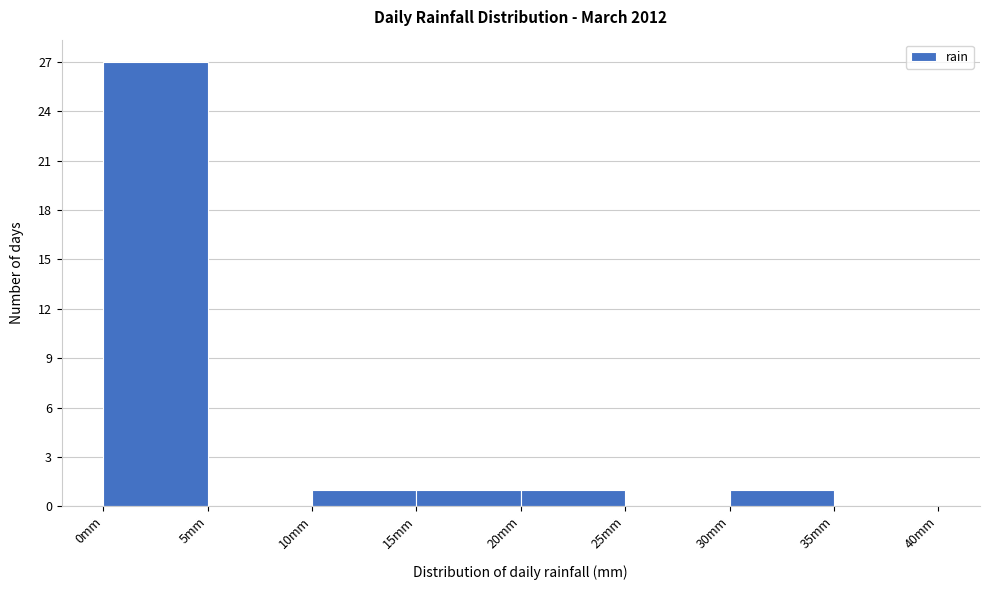

Reading left to right, list every bar in this chart as the range it spans on the x-axis followed by its height. The values are not printed on the chart, so give them approximately, as read against the axis.

0 to 5: 27
5 to 10: 0
10 to 15: 1
15 to 20: 1
20 to 25: 1
25 to 30: 0
30 to 35: 1
35 to 40: 0